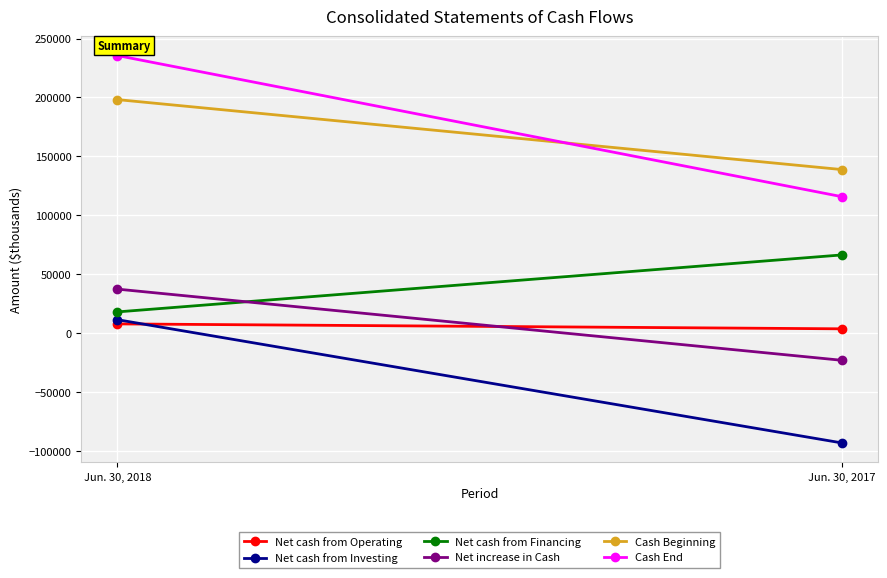

The value of Net cash from Financing at Jun. 30, 2018 is 18056. True or false?

True